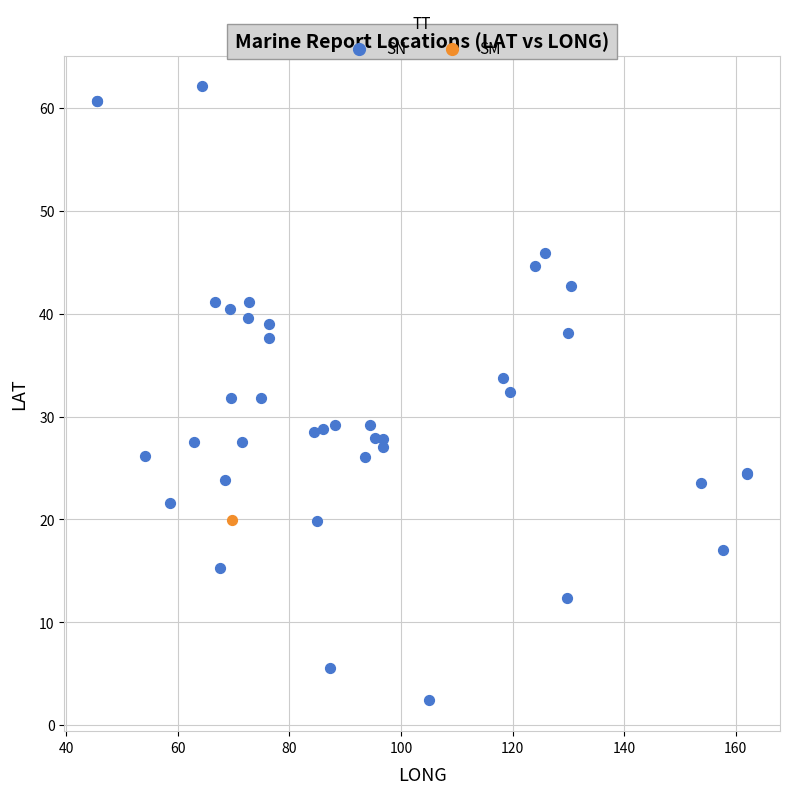

What are all the series names shown in the legend?

SN, SM